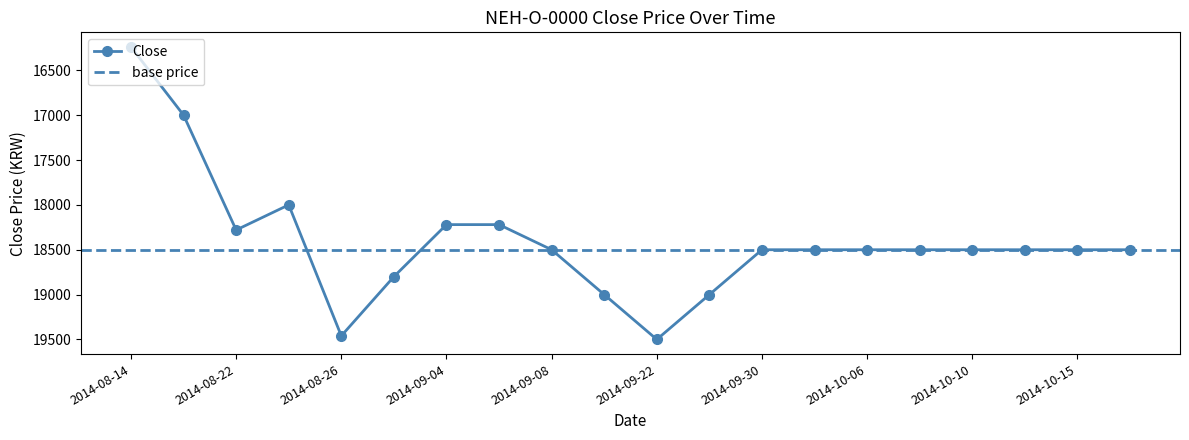

How many lines are shown in the chart?

1